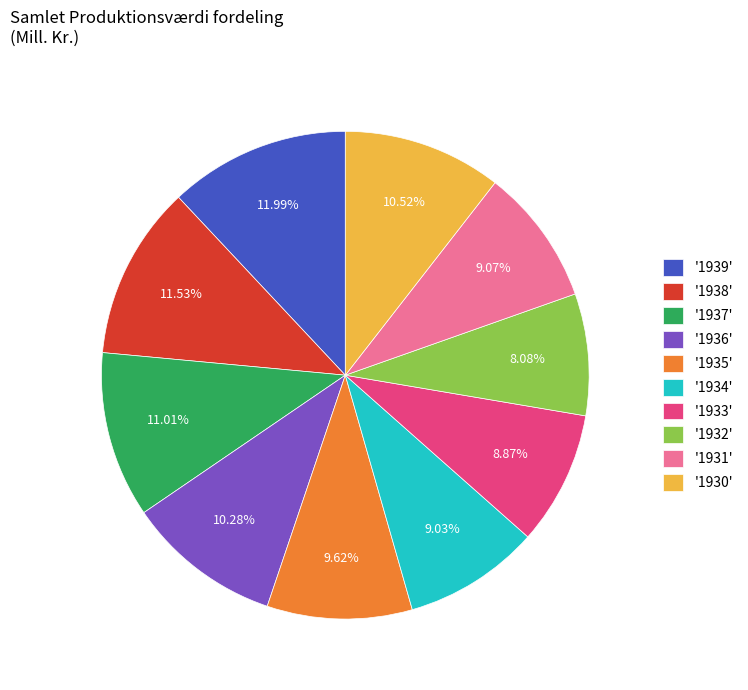

What is the ratio of the value at '1932' to the value at '1934'?

0.9